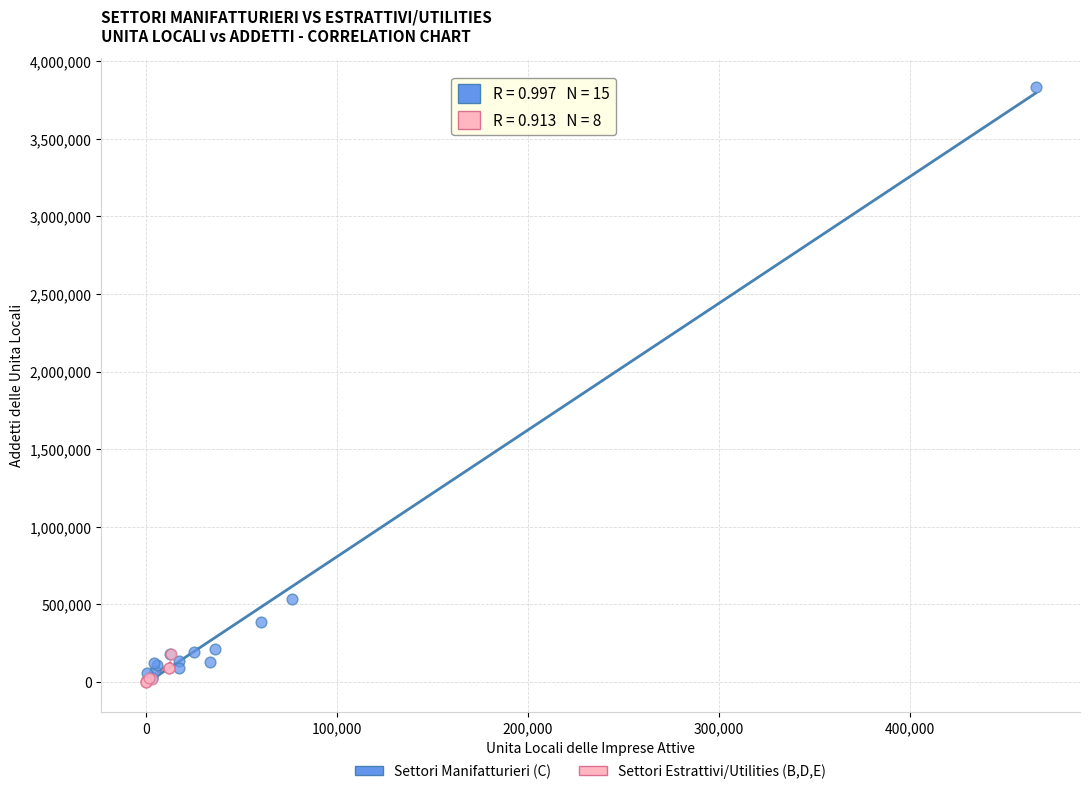

Which series has the largest Y range (max minus min)?

Settori Manifatturieri (C)